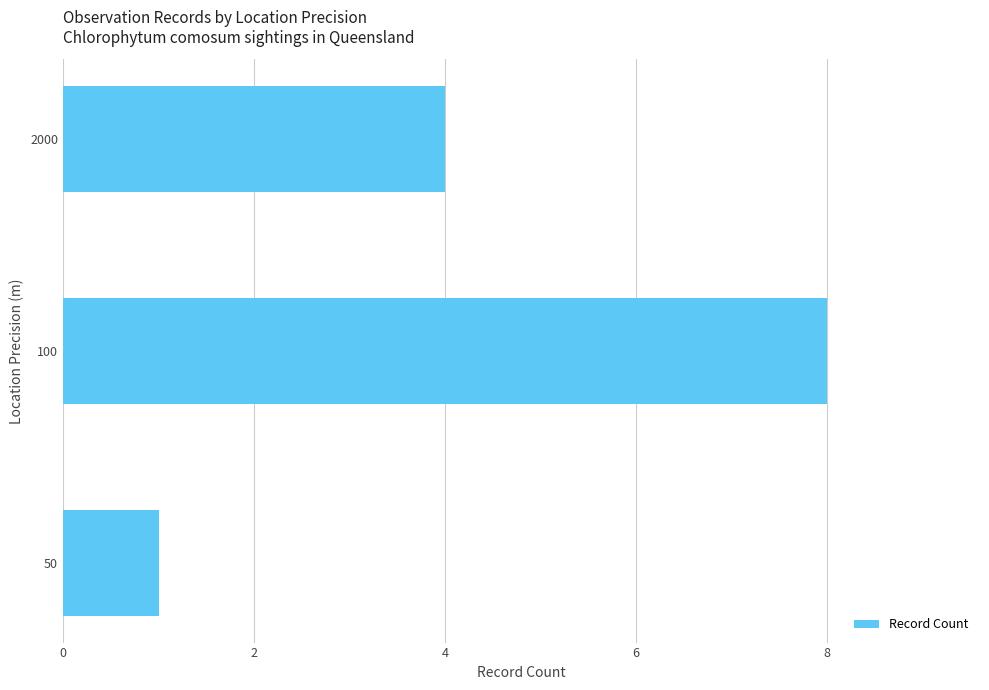

What is the sum of all values?

13